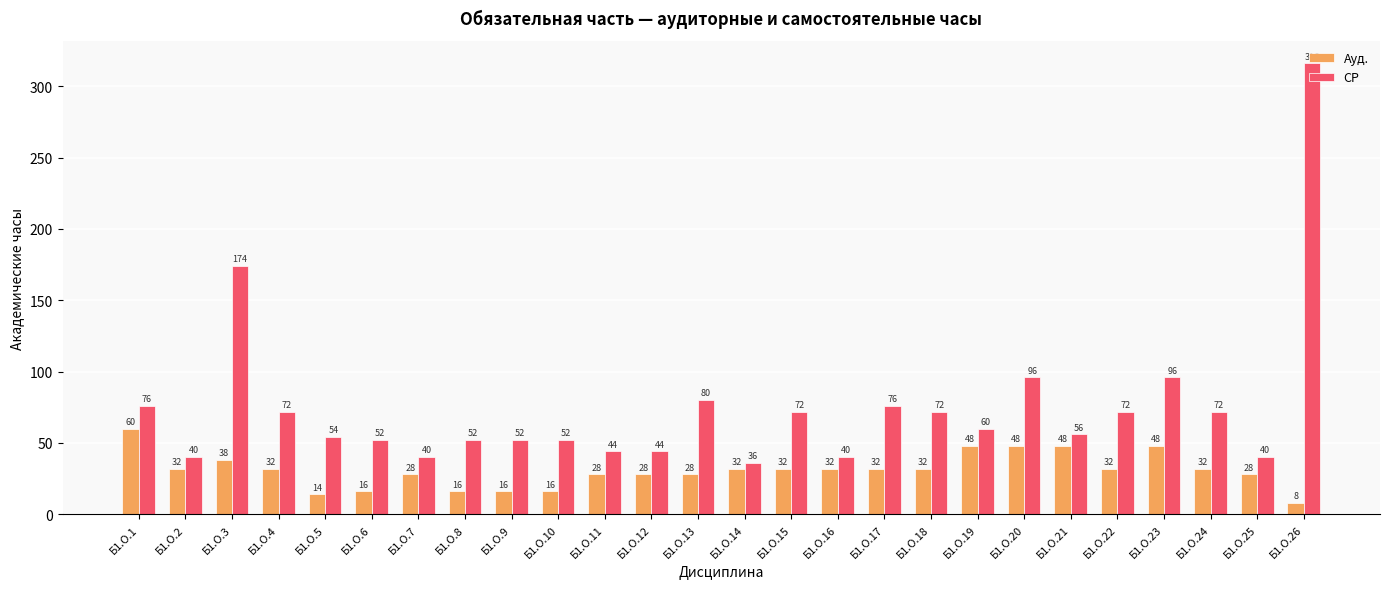

What are all the series names shown in the legend?

Ауд., СР